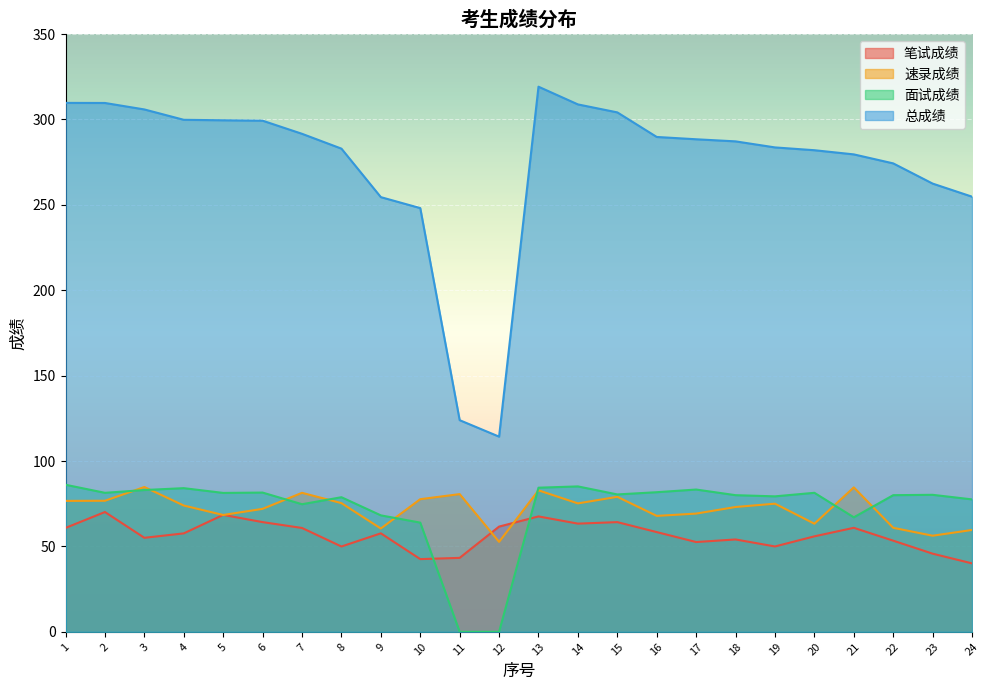

Which series has the largest range (max minus min)?

总成绩